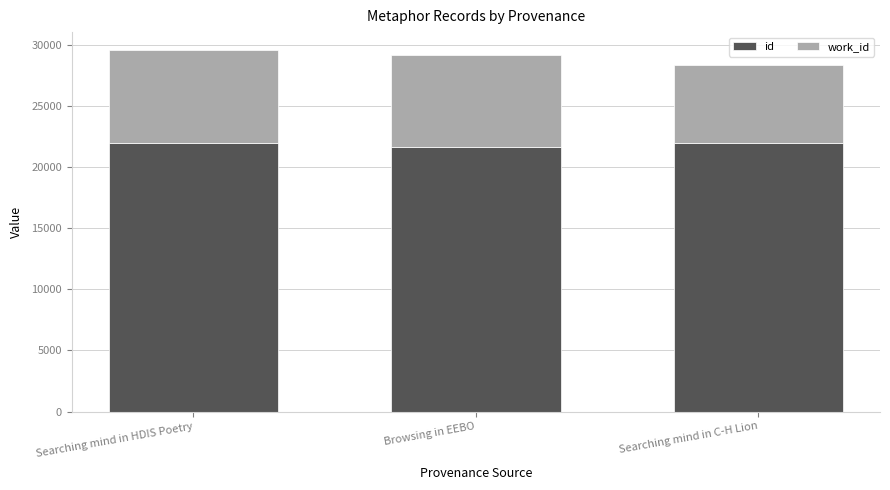

True or false: id has a value of 33966 at Searching mind in C-H Lion.

False